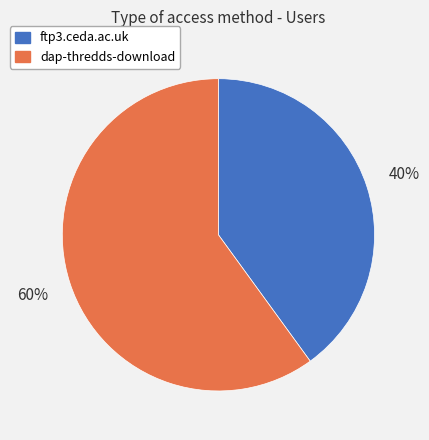

Which category has the biggest portion of the pie?

dap-thredds-download